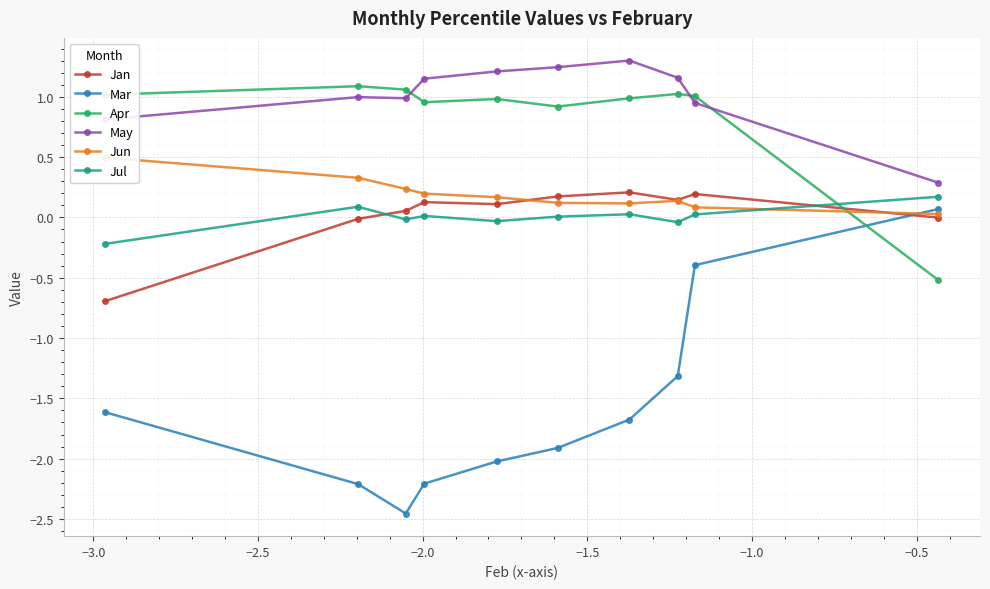

True or false: Mar and Jul intersect in this chart.

False